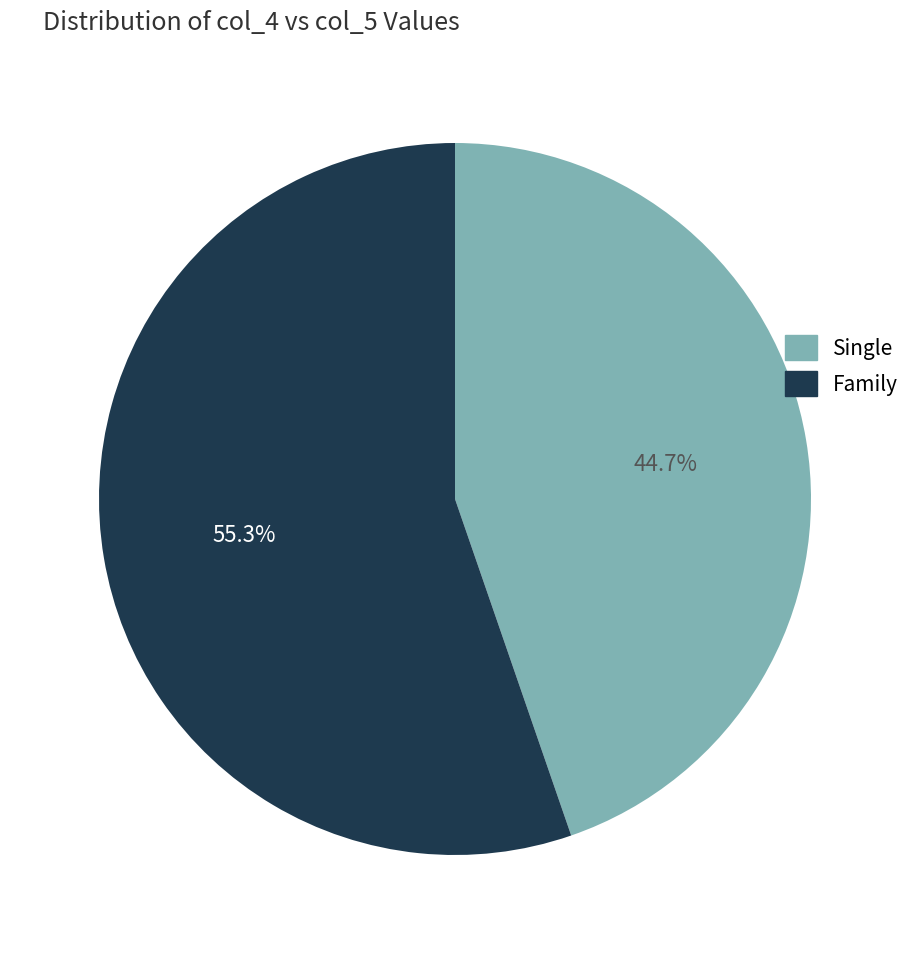

Is there a majority slice in this chart?

Yes